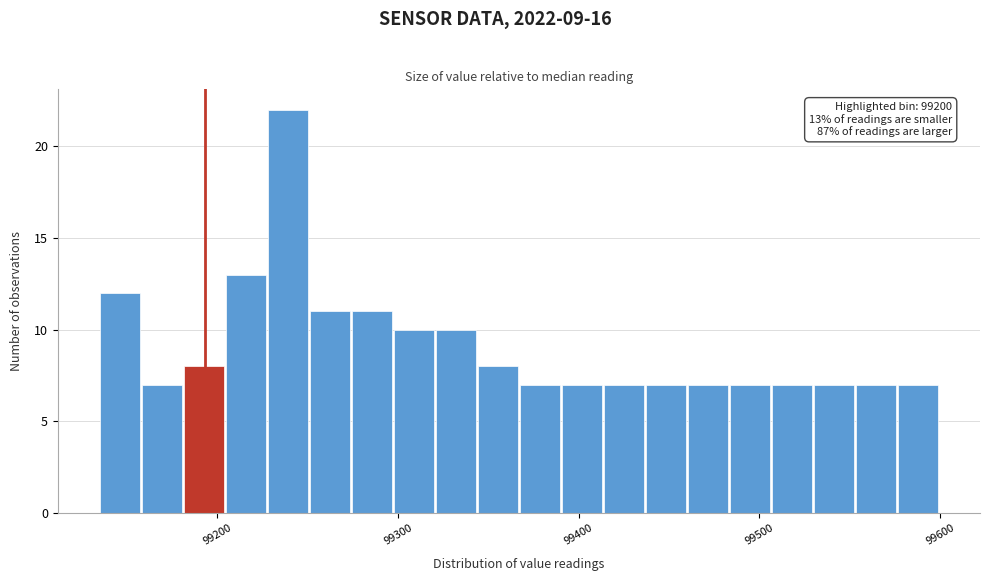

Read against the x-axis, roughly where is the centre of the tallest bar?

99240